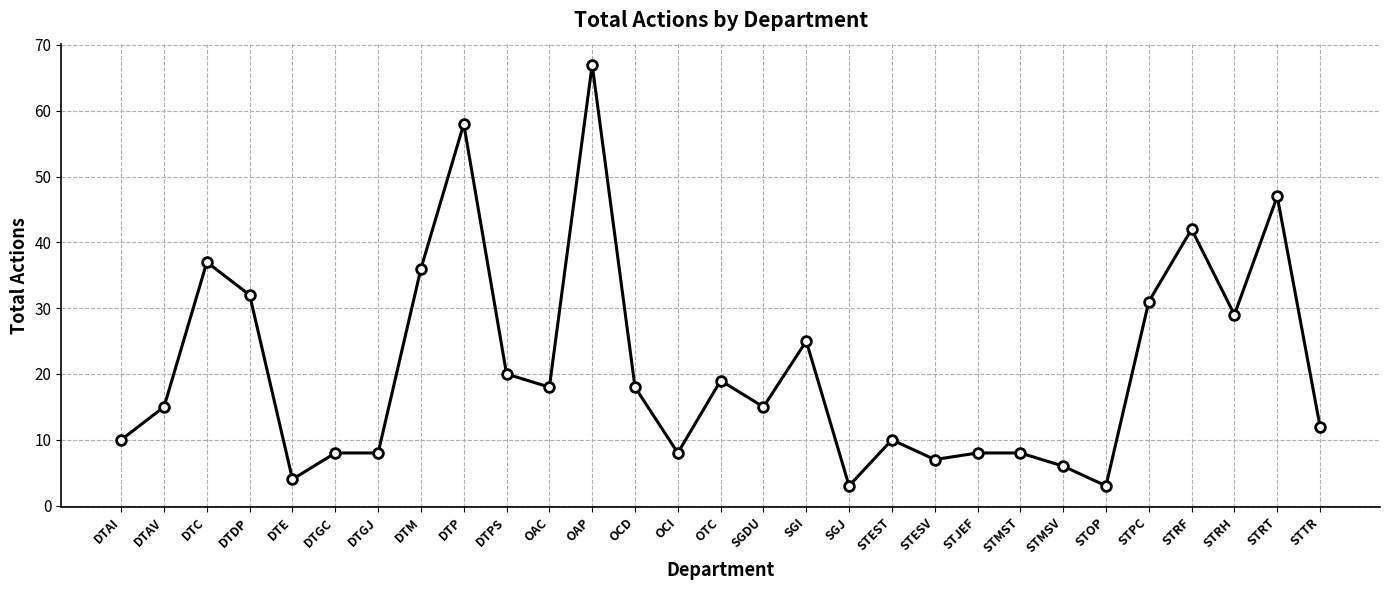

True or false: there are more than 1 points higher than both neighbors.

True